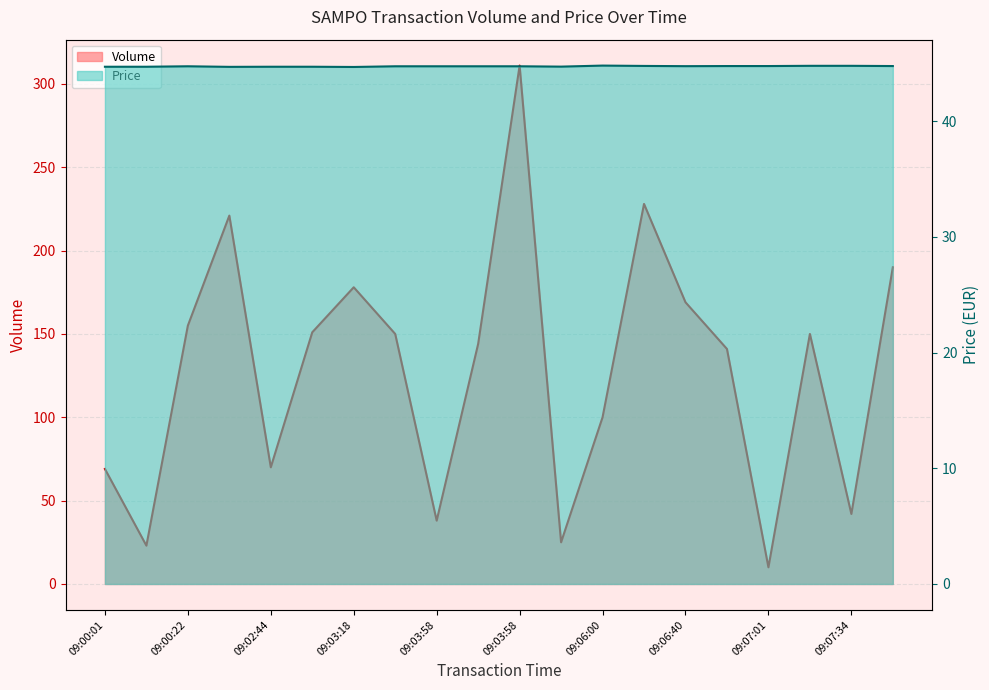

Between 09:00:02 and 09:03:58, which series saw the biggest shift?

Volume